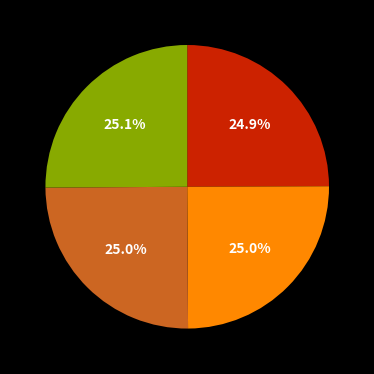

Is there a majority slice in this chart?

No